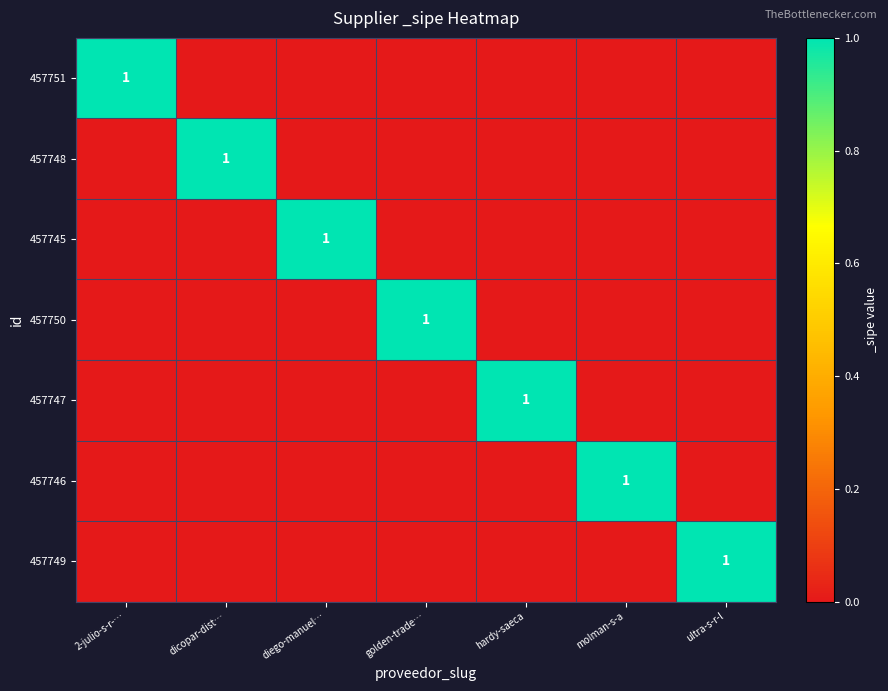

What is the total value across all series at diego-manuel…?

1